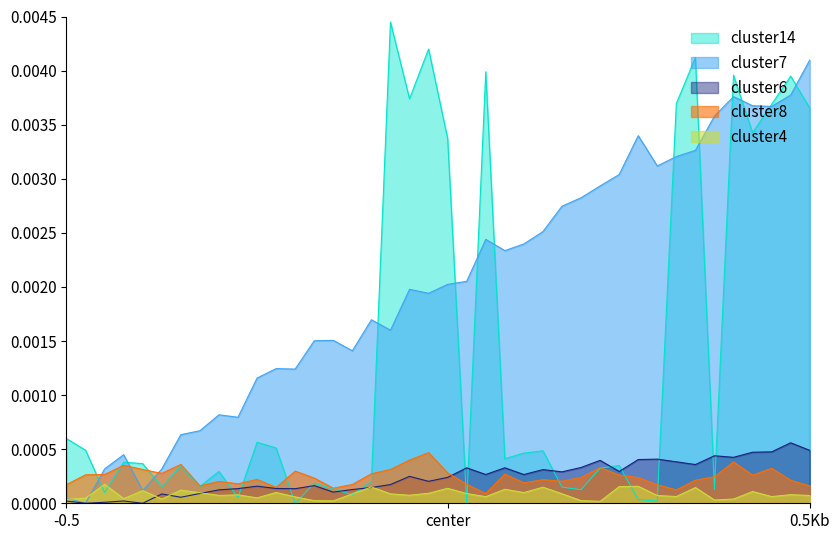

Between 13 and 37, which series saw the biggest shift?

category_1.metroid